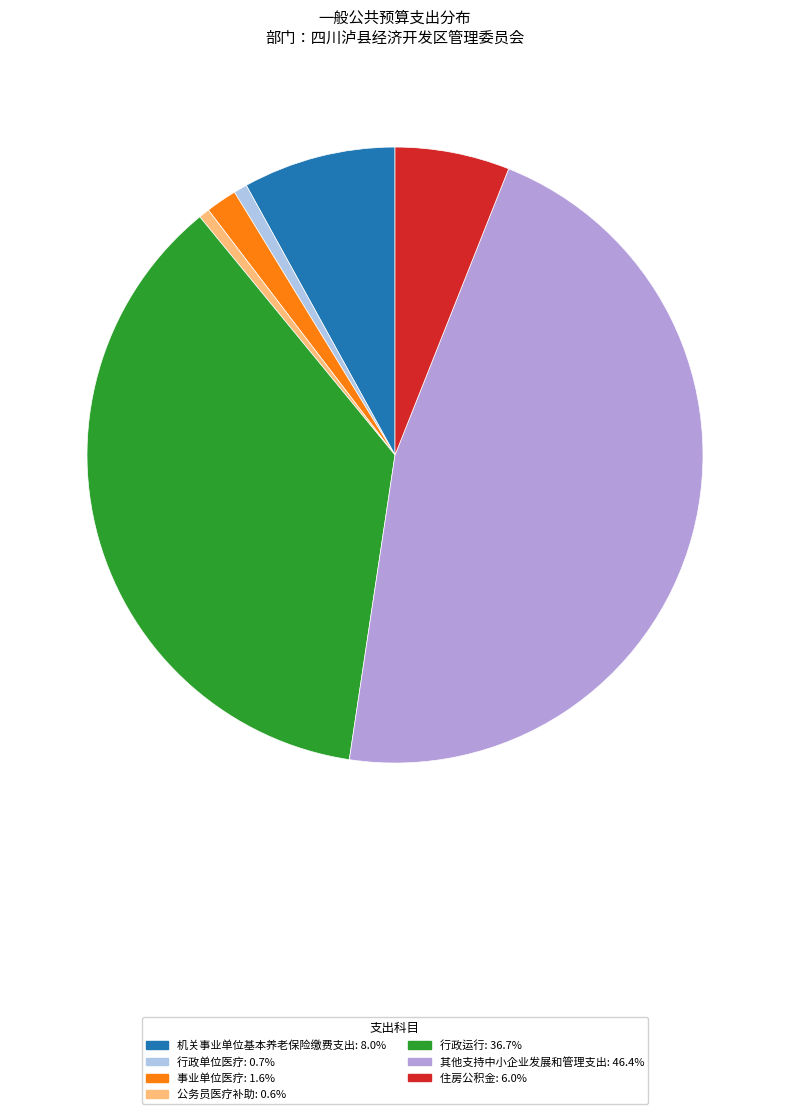

Which category has the biggest portion of the pie?

其他支持中小企业发展和管理支出